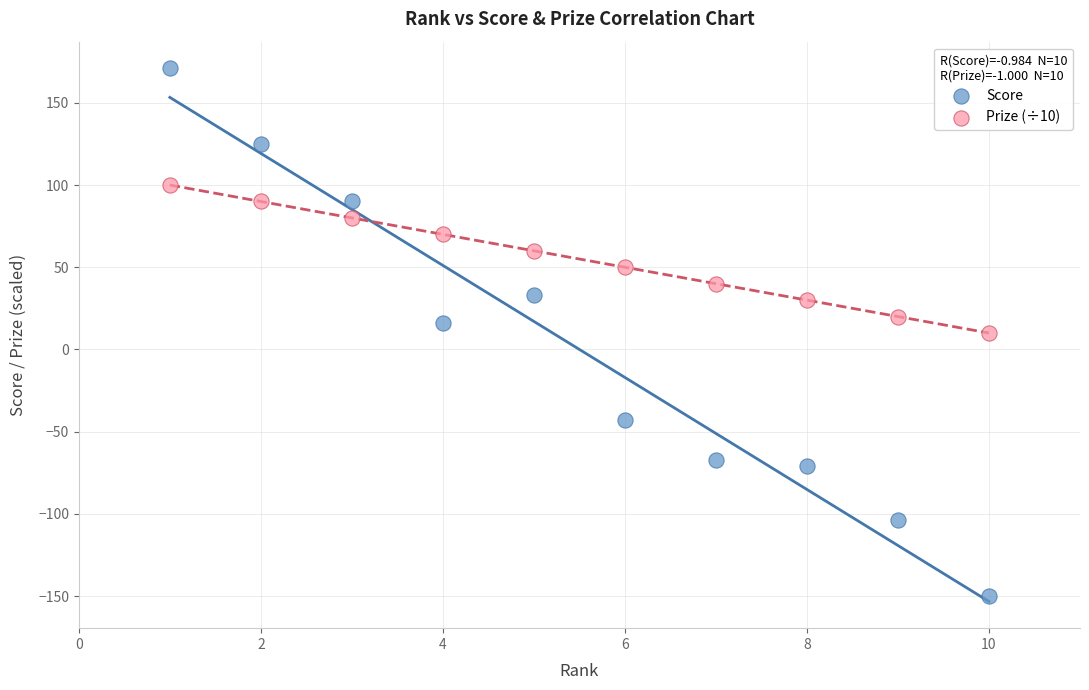

Which series contains the lowest Y value?

Score